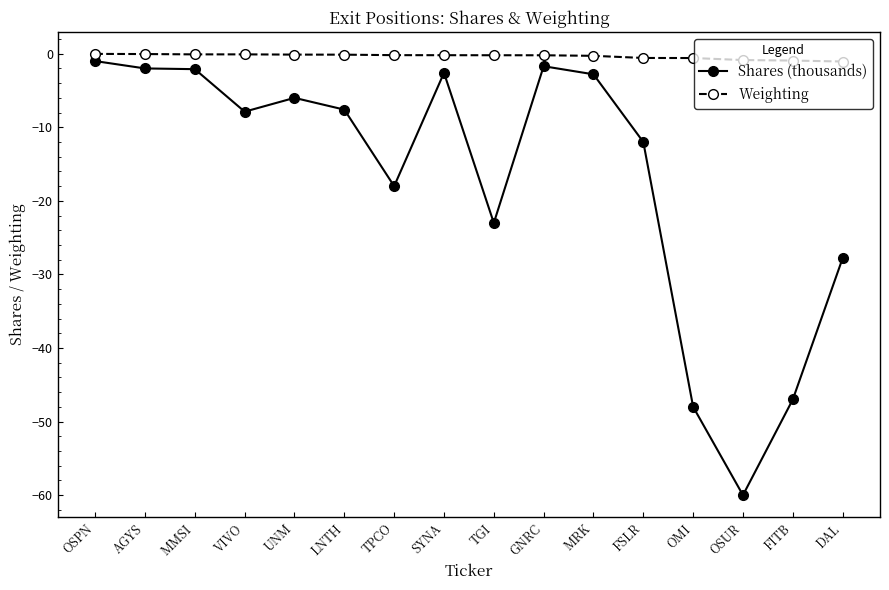

What is the label of the 15th point from the left?

FITB